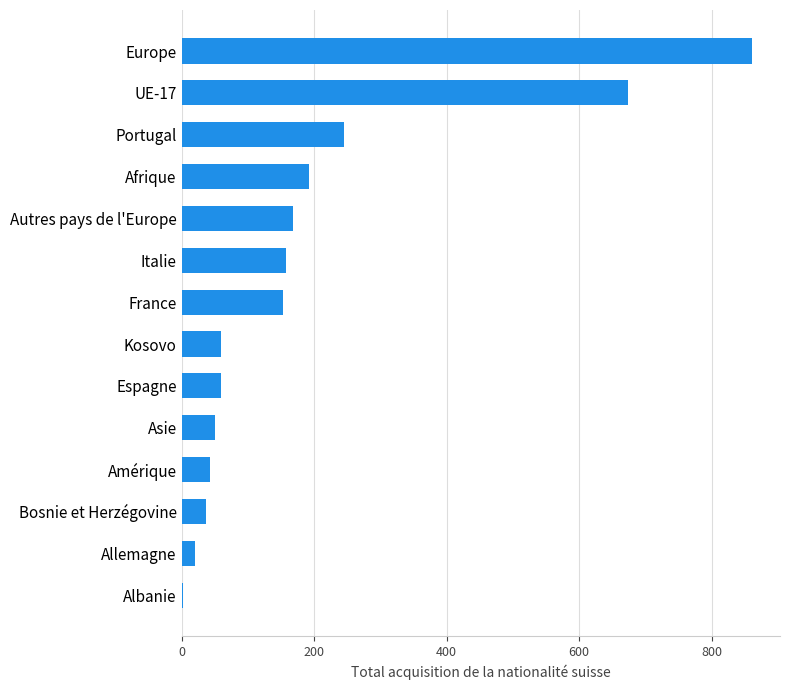

How many data points does each series have?

14